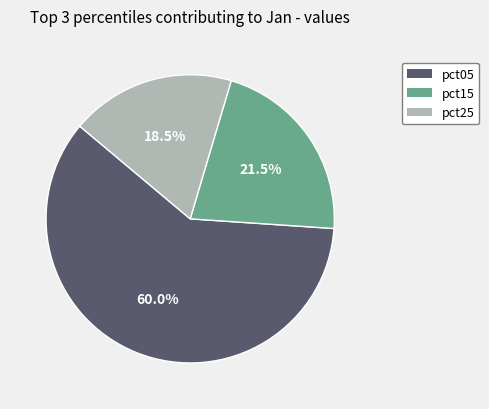

How many slices are in this pie chart?

3